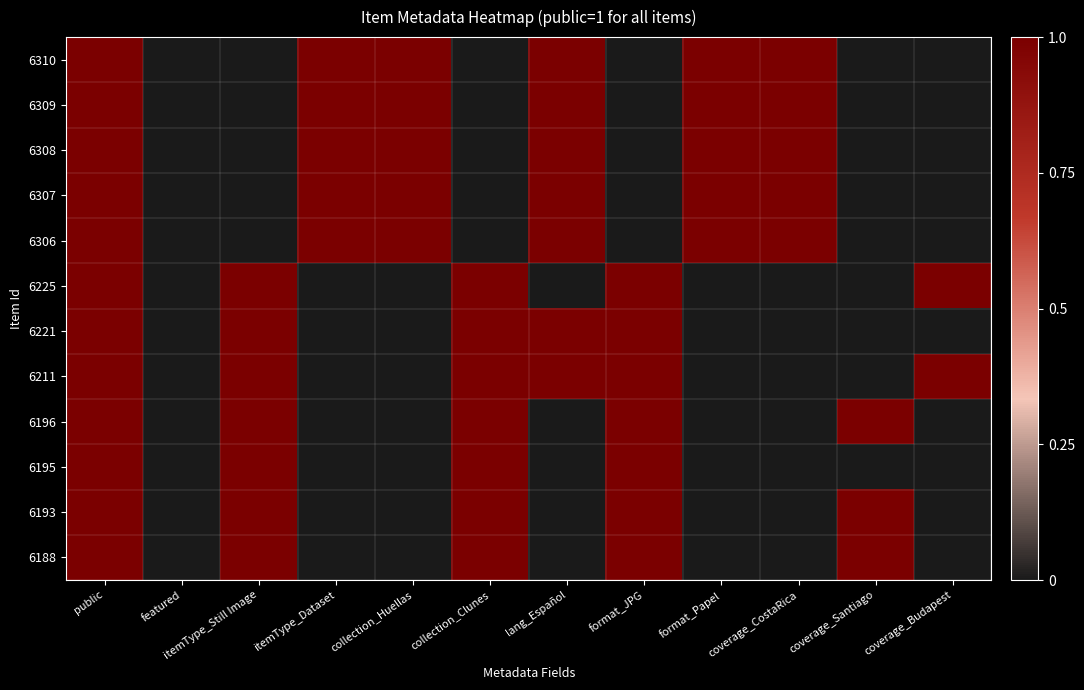

List the series in order of their peak value, highest first.

6310, 6309, 6308, 6307, 6306, 6225, 6221, 6211, 6196, 6195, 6193, 6188